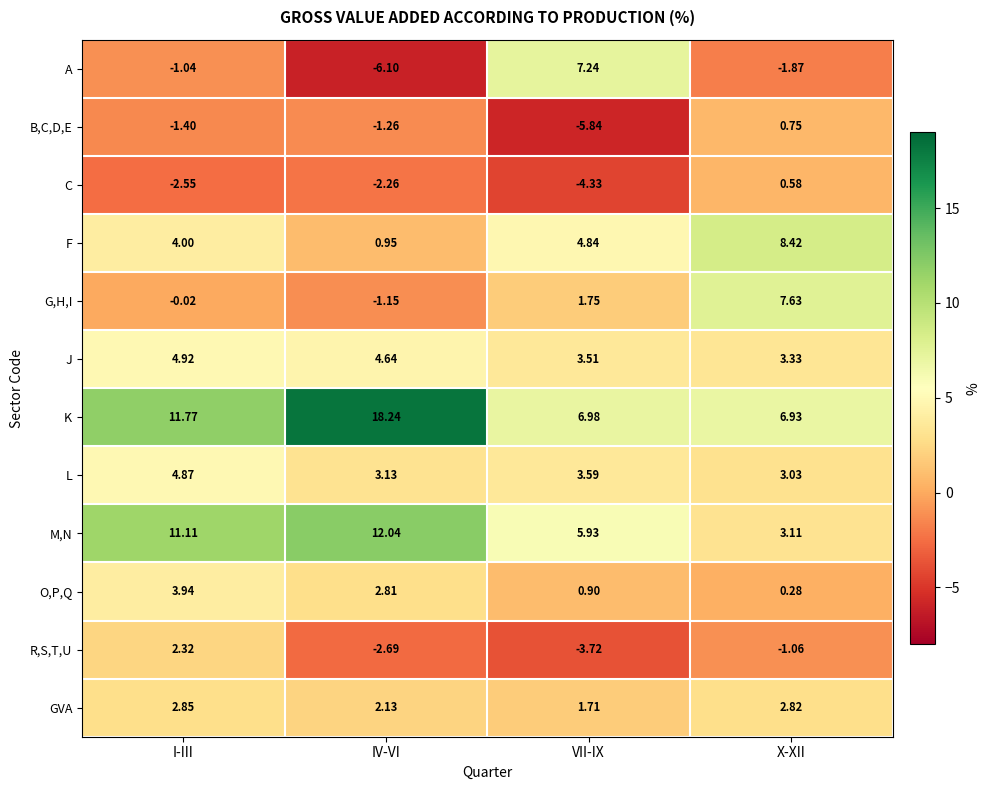

At which category is the sum across all series the highest?

I-III